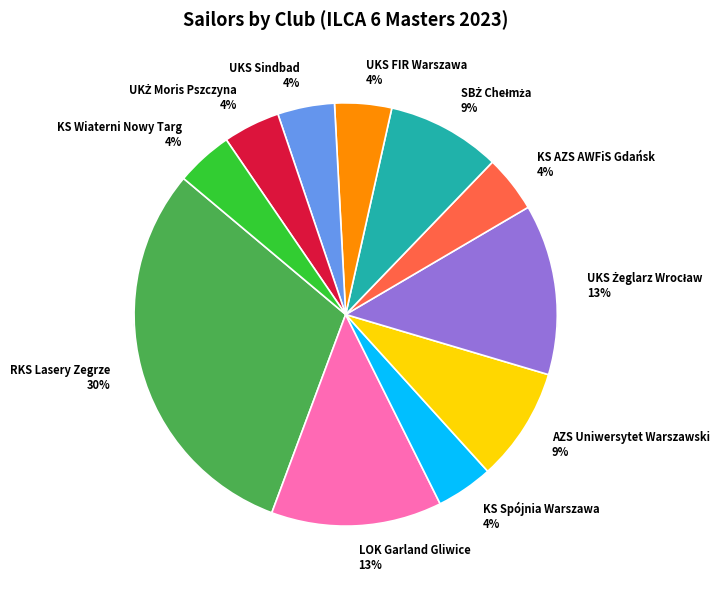

To the nearest percent, what is the combined percentage of UKS Sindbad and LOK Garland Gliwice?

17%